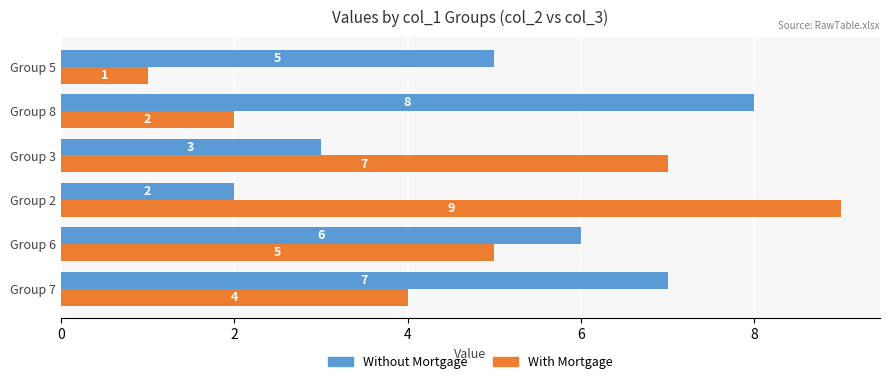

What is the smallest value displayed?

1